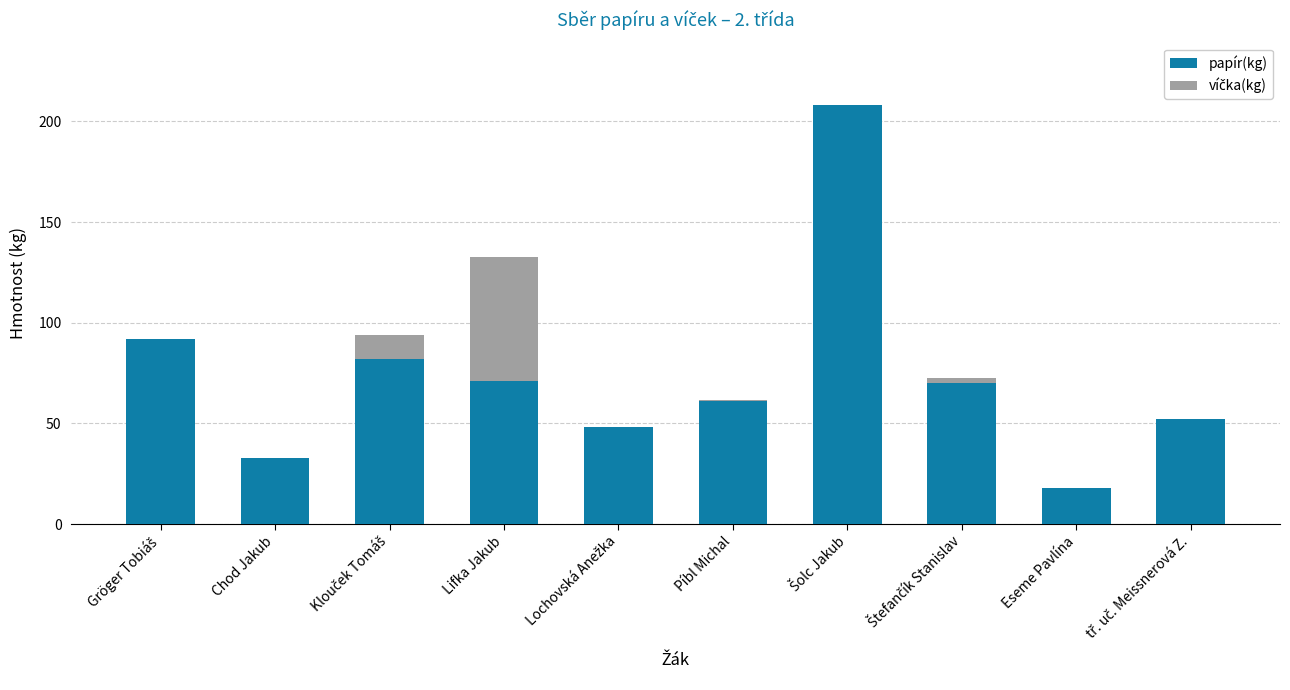

True or false: papír(kg) has a value of 71.0 at Lifka Jakub.

True